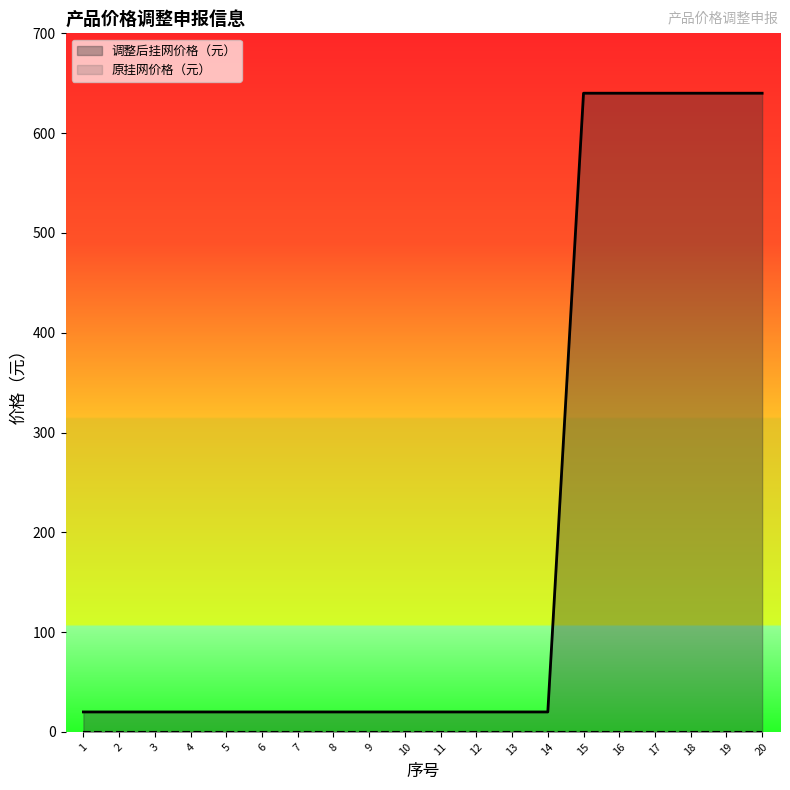

Does the chart display data point markers on the line(s)?

No